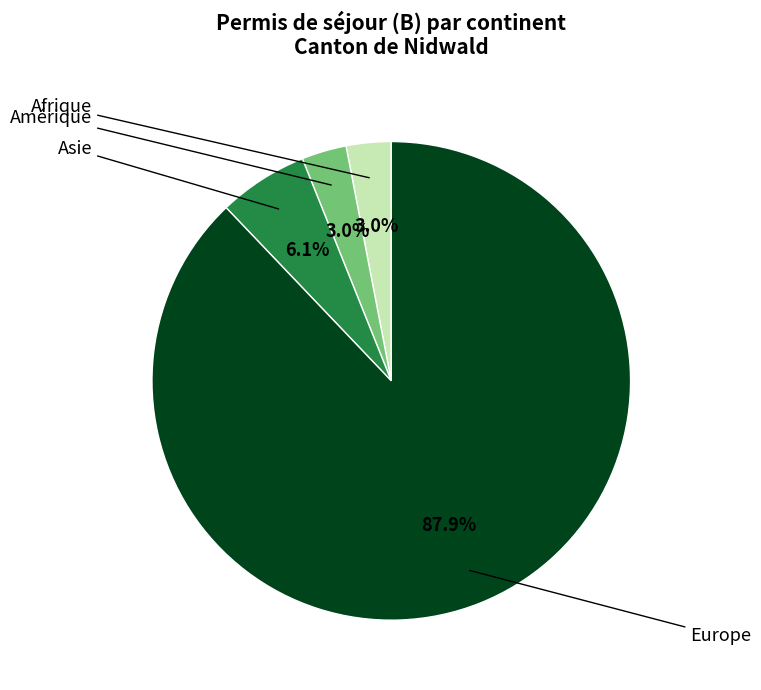

Approximately how many times larger is the value at Afrique compared to Amérique?

1.0